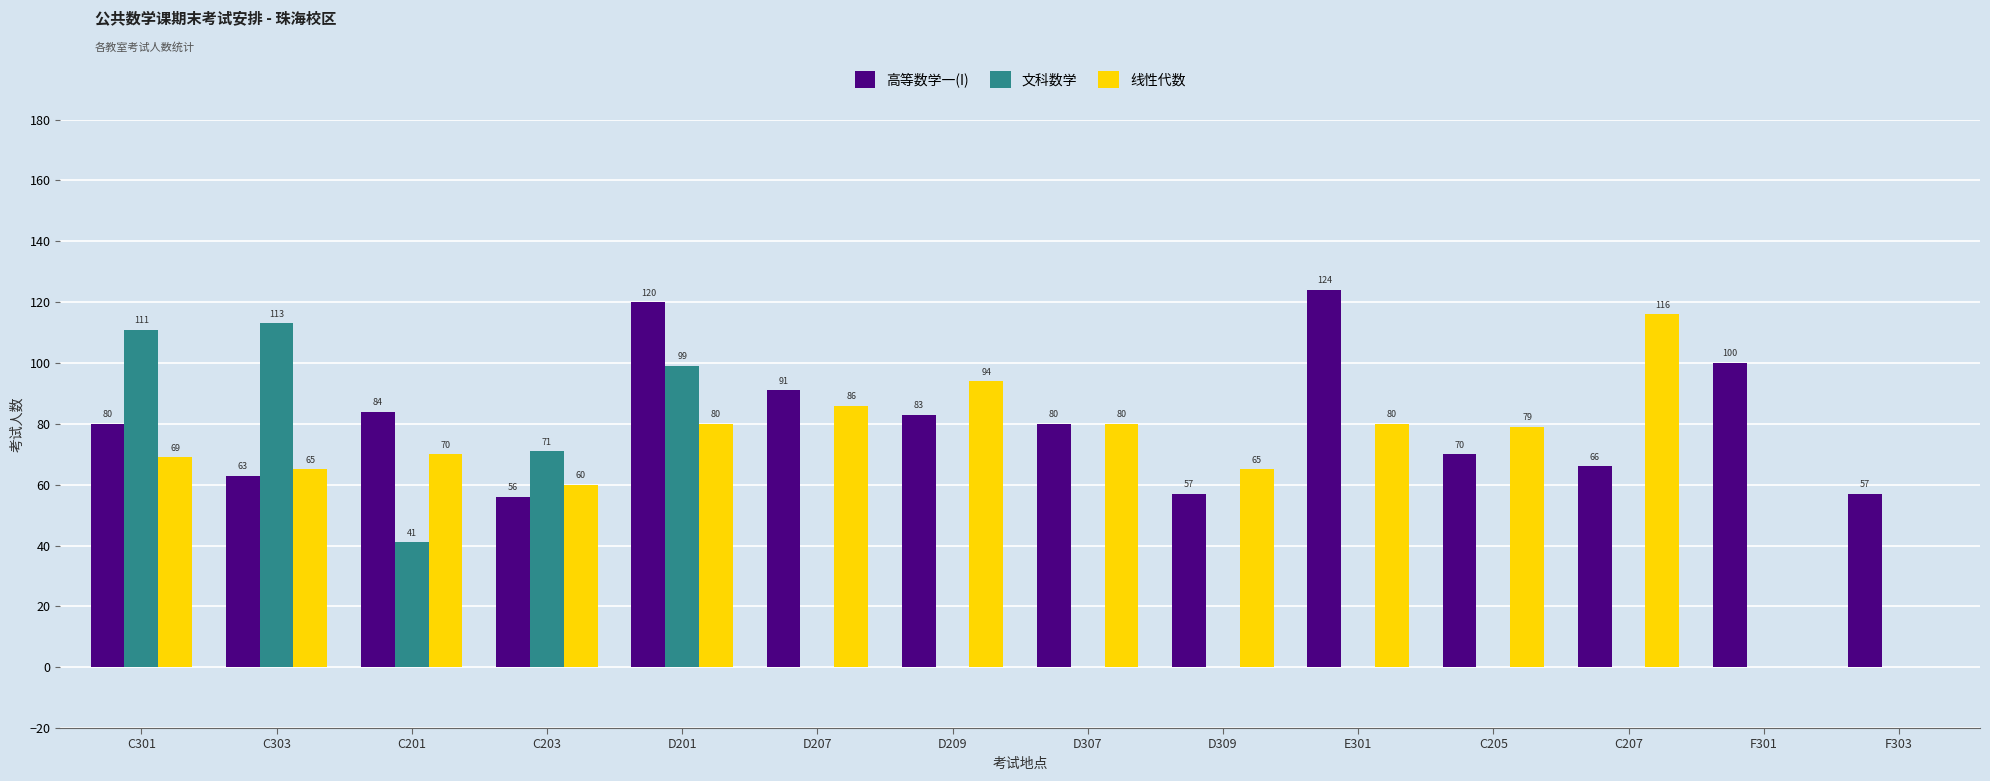

Is the value of 线性代数 at E301 greater than the value of 文科数学 at C301?

No